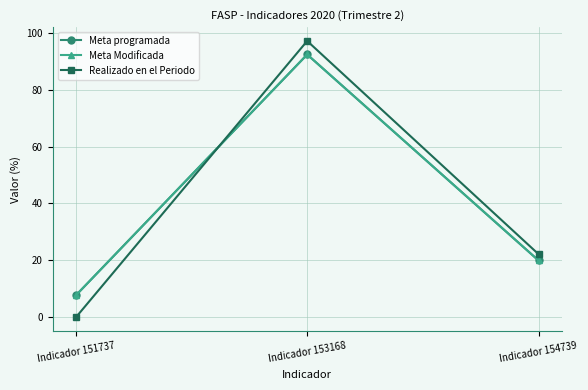

Between Indicador 151737 and Indicador 153168, which series saw the biggest shift?

Realizado en el Periodo